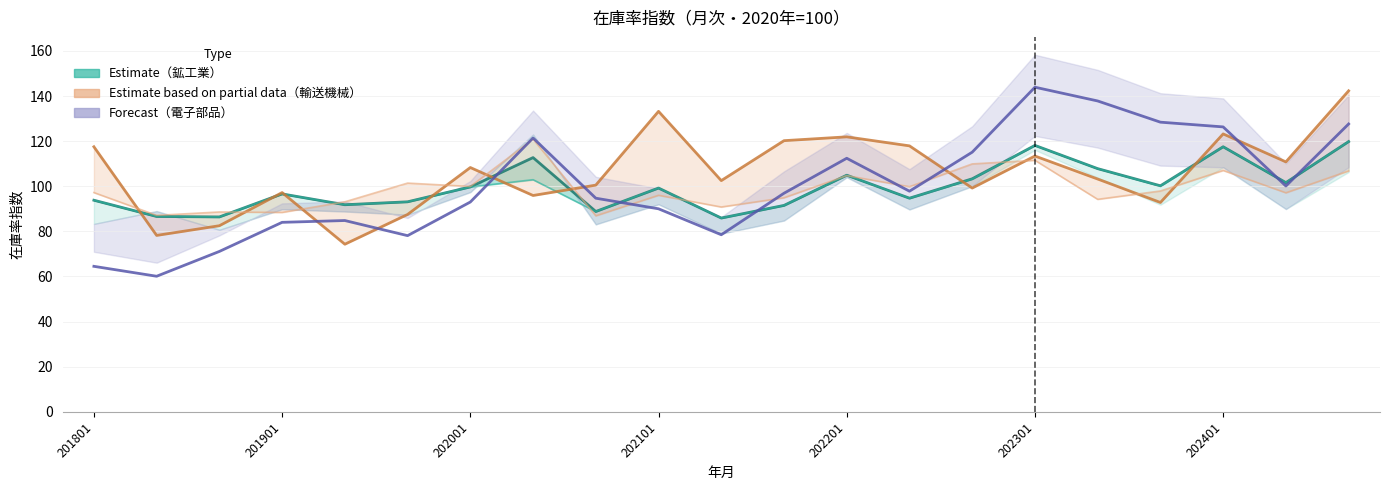

What is the difference between the maximum and second lowest values in the 輸送機械 (Partial) series?

64.1